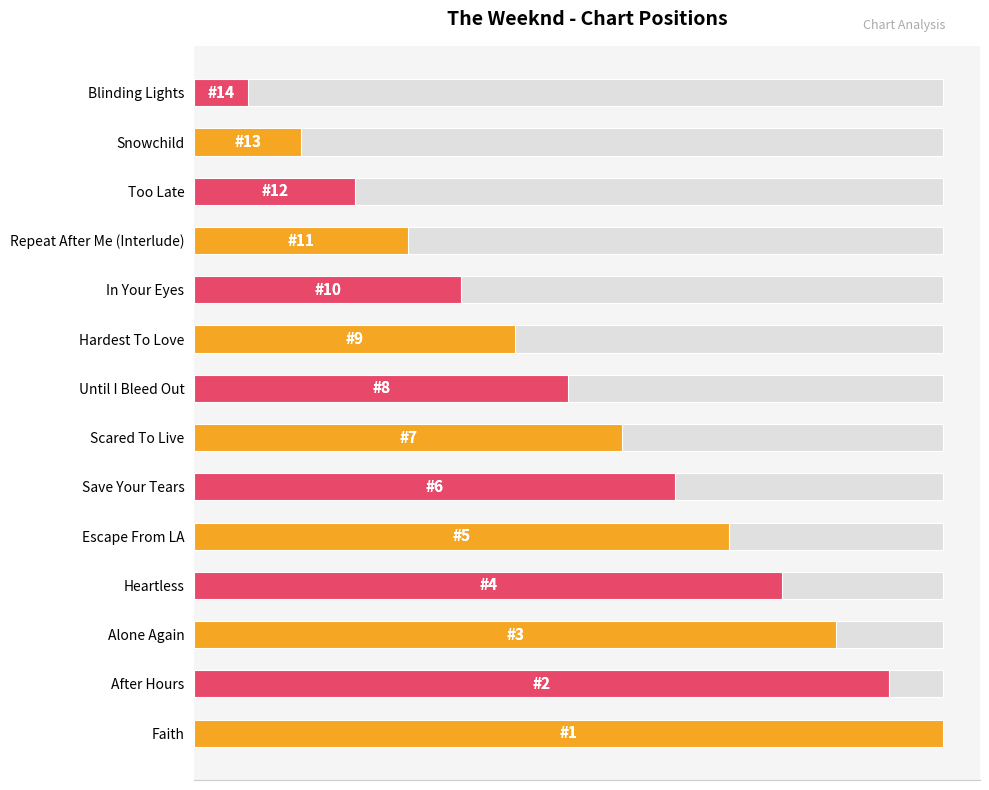

True or false: the data shows 19.3 at Snowchild.

False